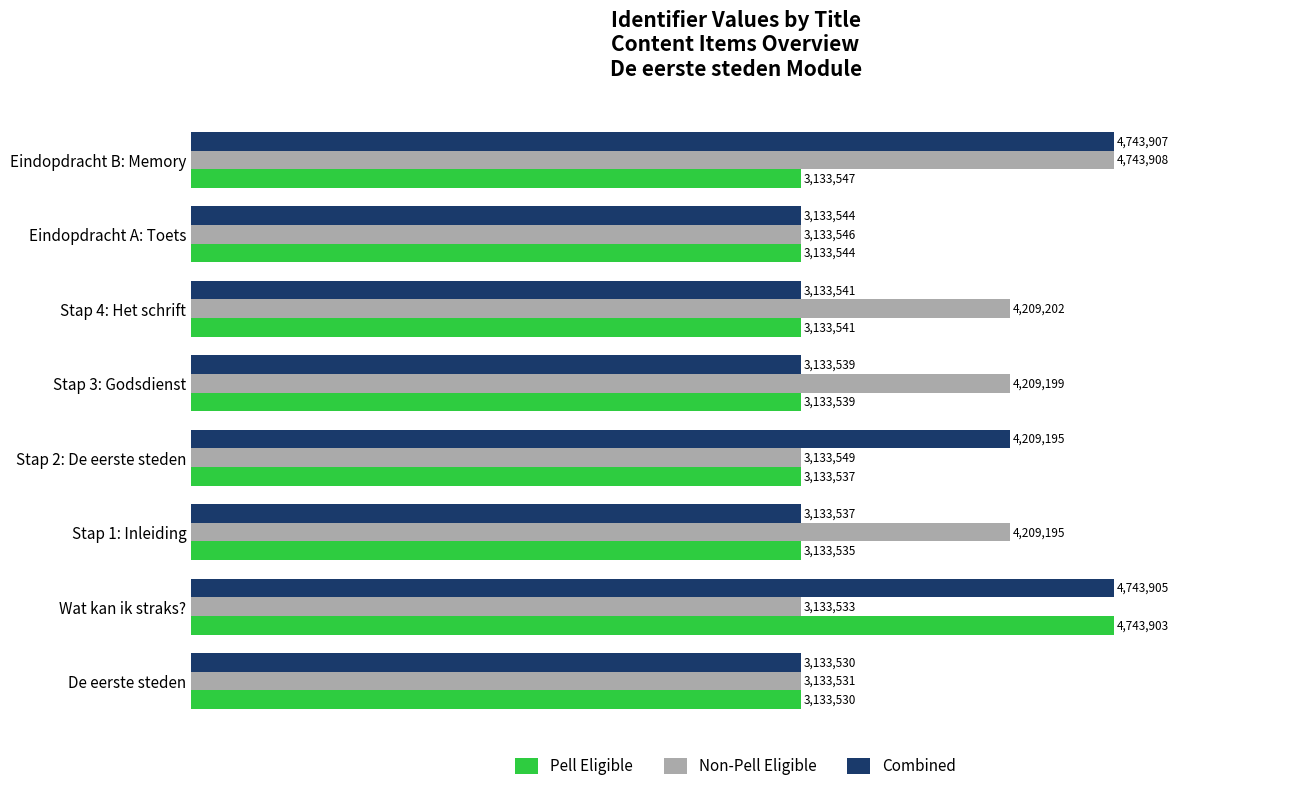

Reading left to right, what are all the values shown in this chart?

Pell Eligible: 0=3133530	1=4743903	2=3133535	3=3133537	4=3133539	5=3133541	6=3133544	7=3133547
Non-Pell Eligible: 0=3133531	1=3133533	2=4209195	3=3133549	4=4209199	5=4209202	6=3133546	7=4743908
Combined: 0=3133530	1=4743905	2=3133537	3=4209195	4=3133539	5=3133541	6=3133544	7=4743907